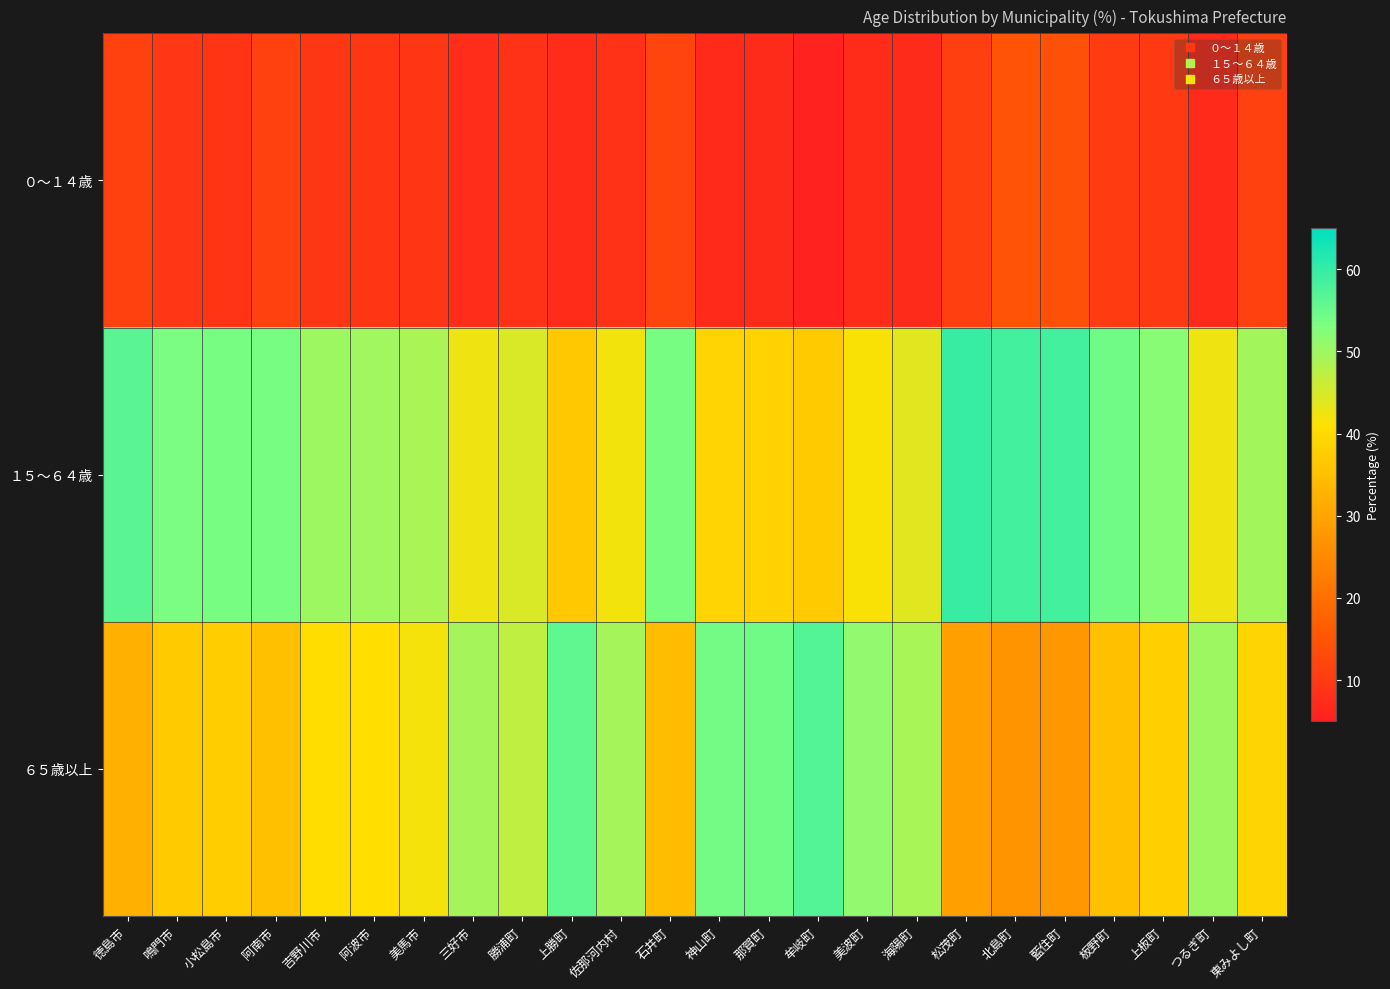

At how many categories does at least one series exceed 26?

24